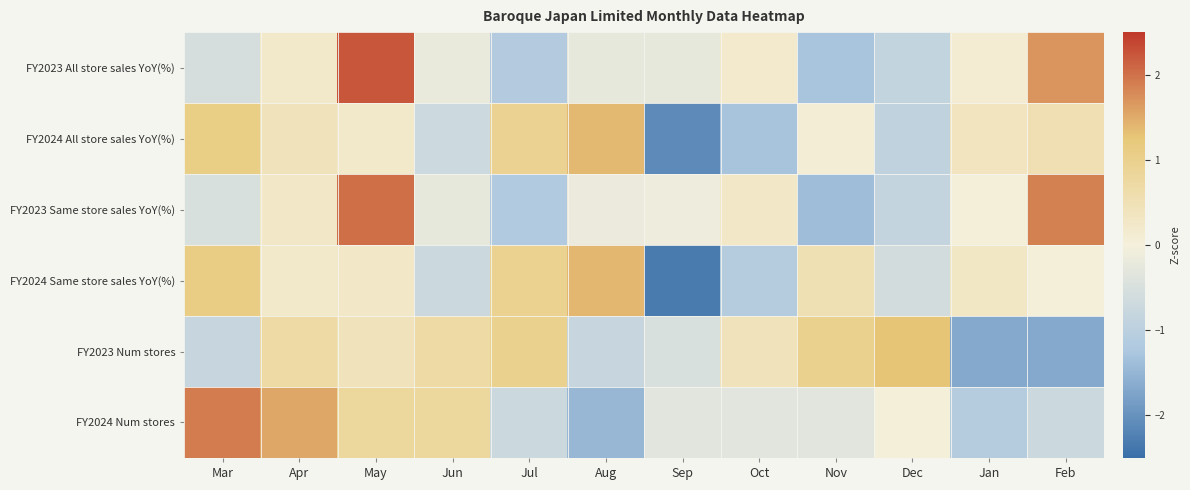

What is the total value across all series at Apr?

3.3